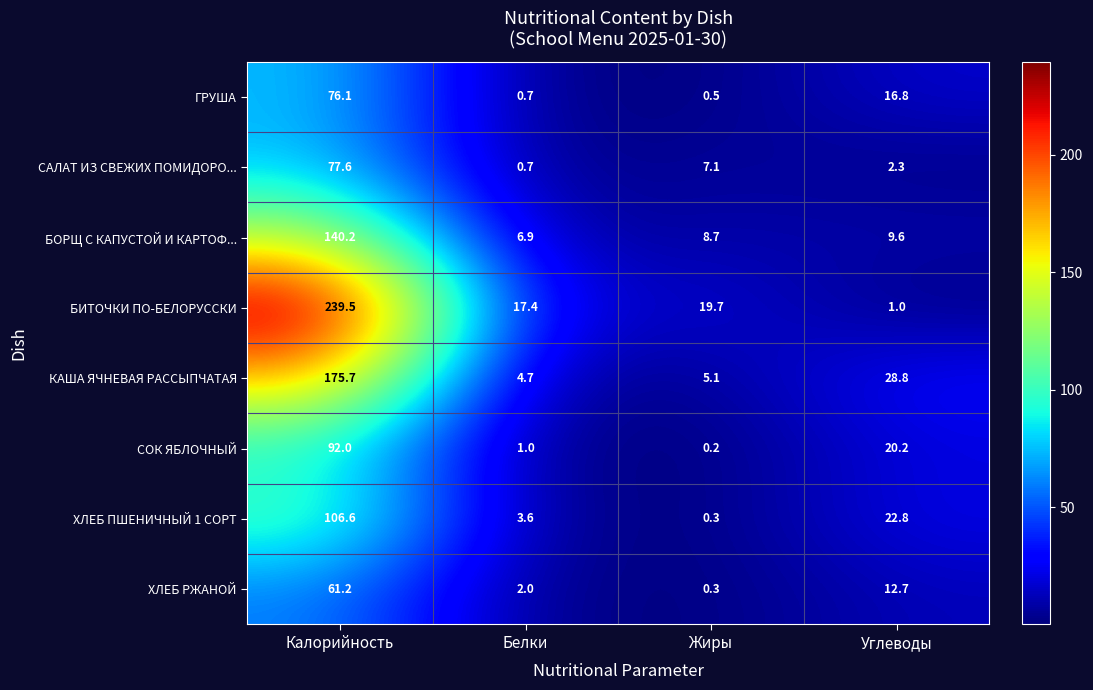

What is the difference between the maximum and second lowest values in the КАША ЯЧНЕВАЯ РАССЫПЧАТАЯ series?

170.6